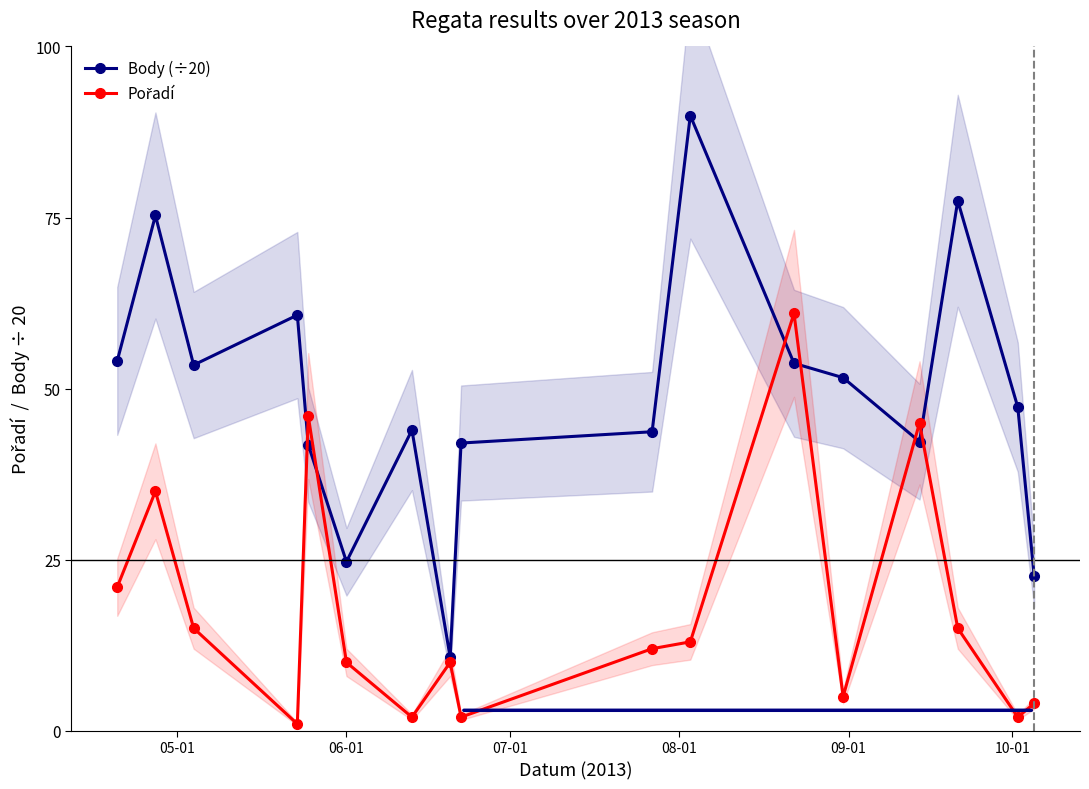

Which series has the largest total across all categories?

Body (÷20)